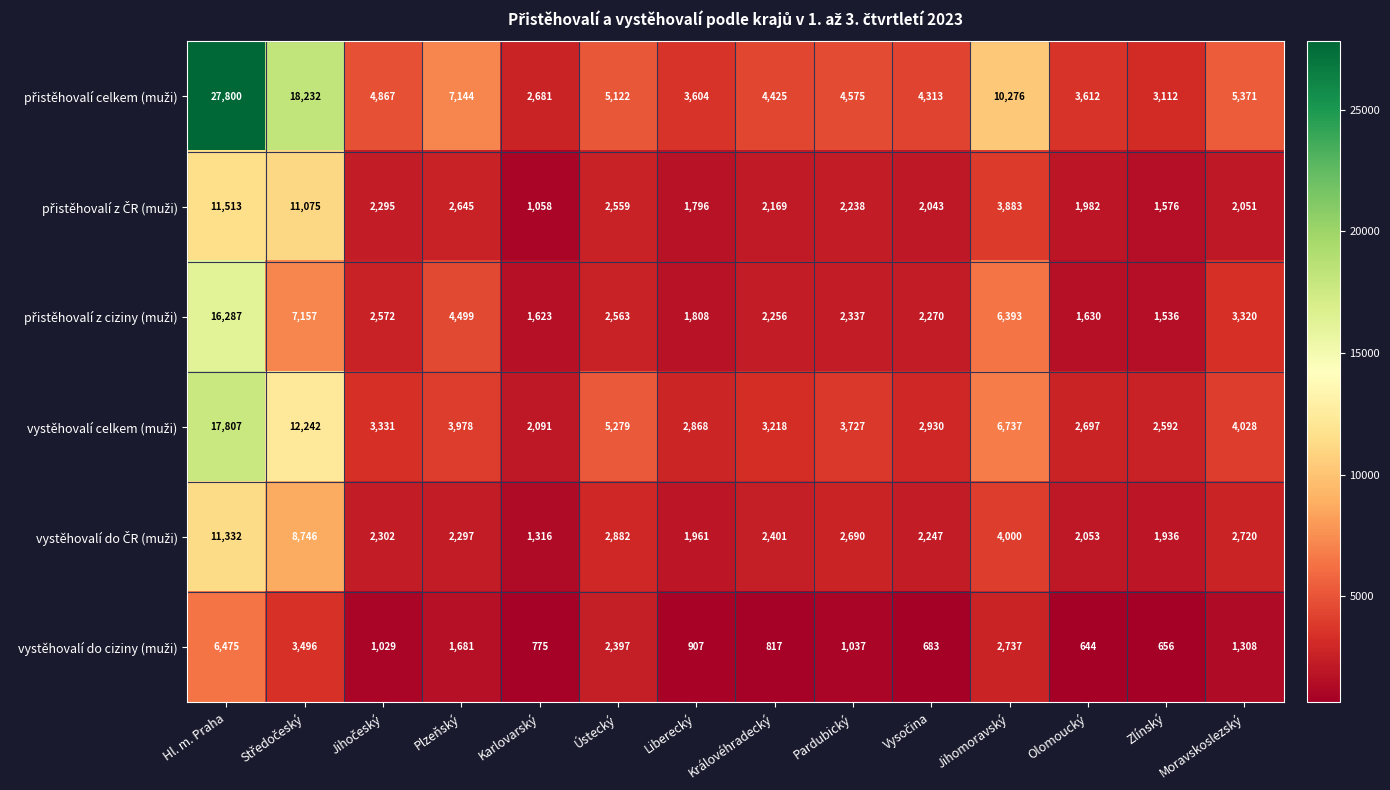

What is the smallest value displayed?

644